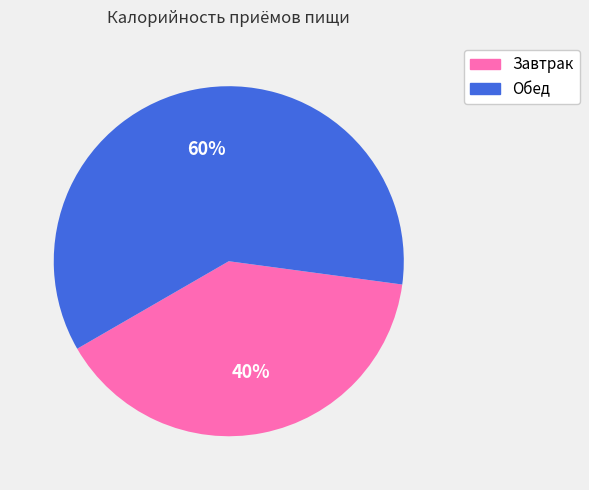

Which slice is the largest?

Обед